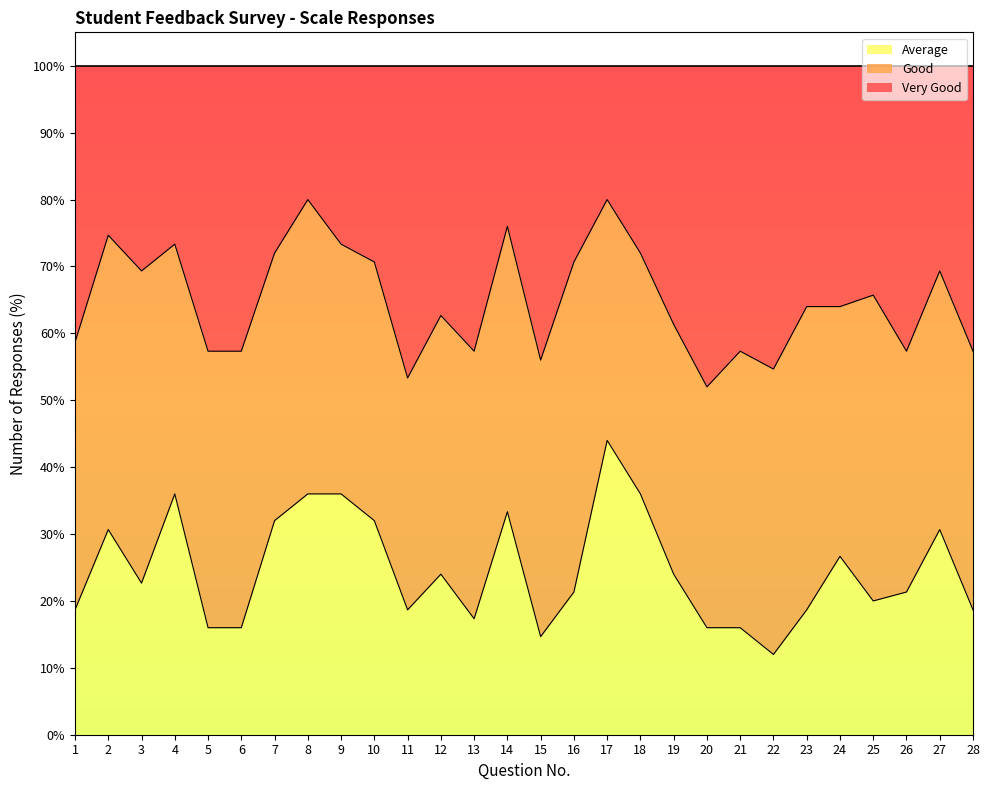

Which category has the highest value in the Average series?

17